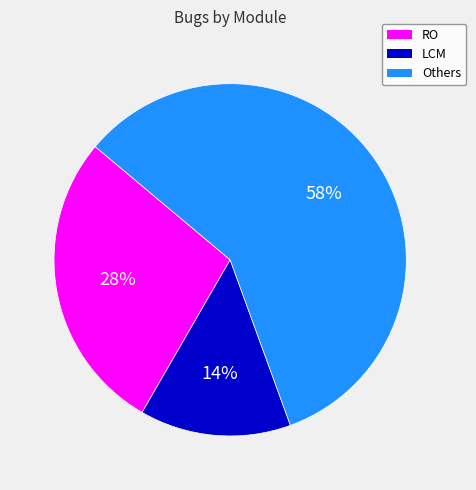

Do Others and LCM together represent more than half of the pie?

Yes